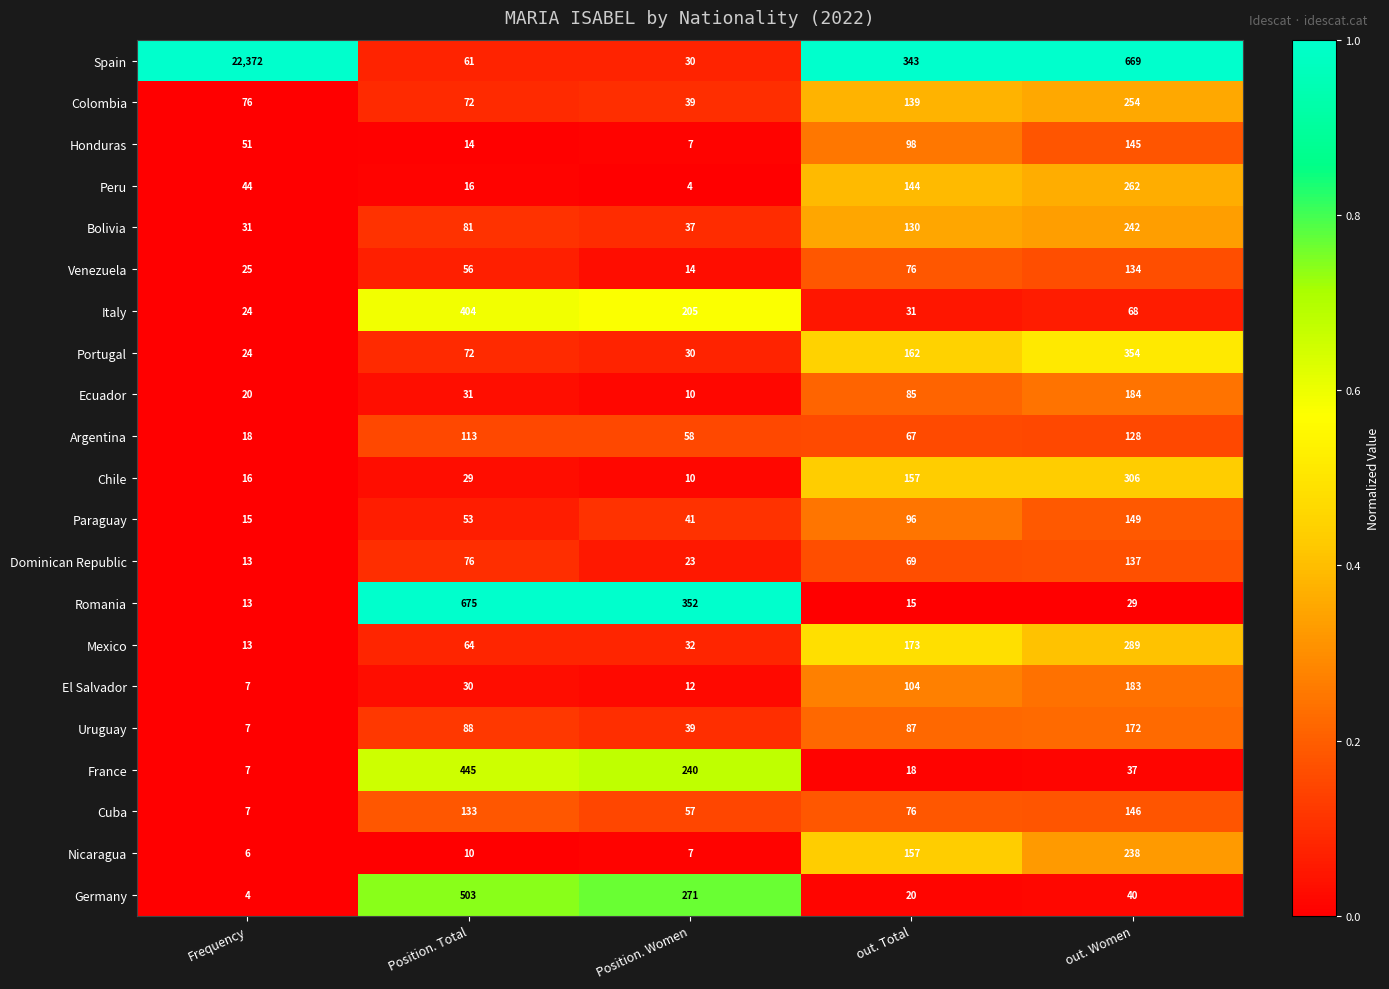

What is the total value across all series at Position. Women?

1518